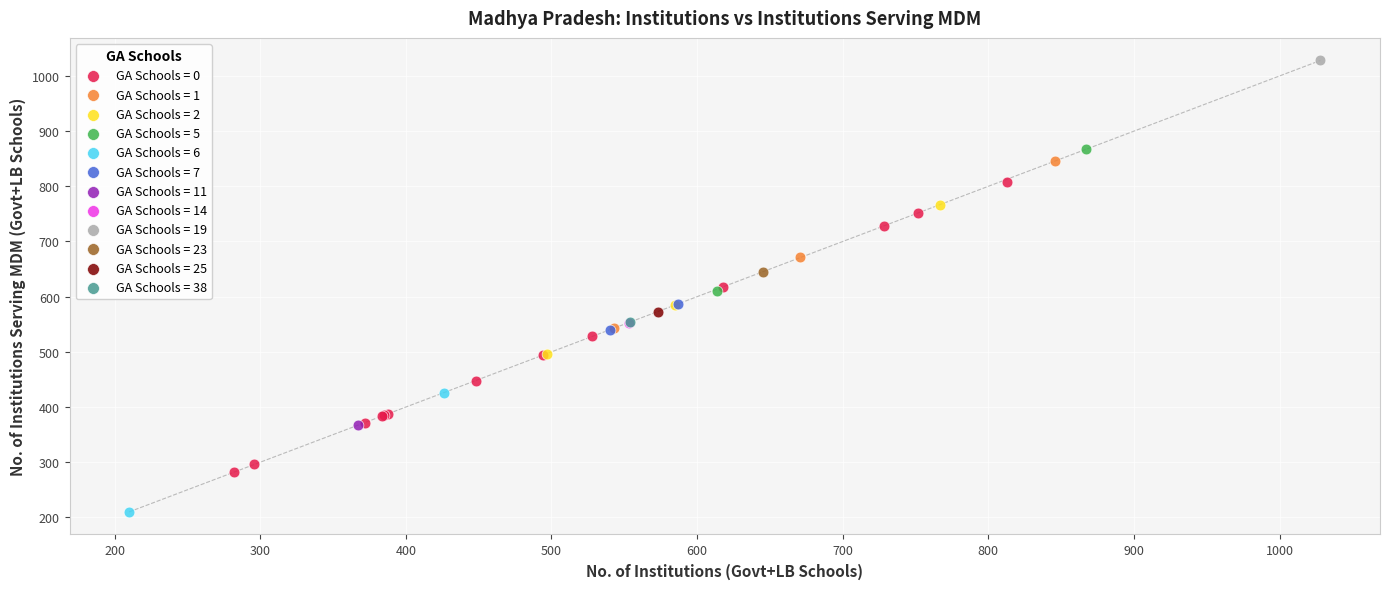

Which series reaches the maximum Y coordinate?

GA Schools = 19